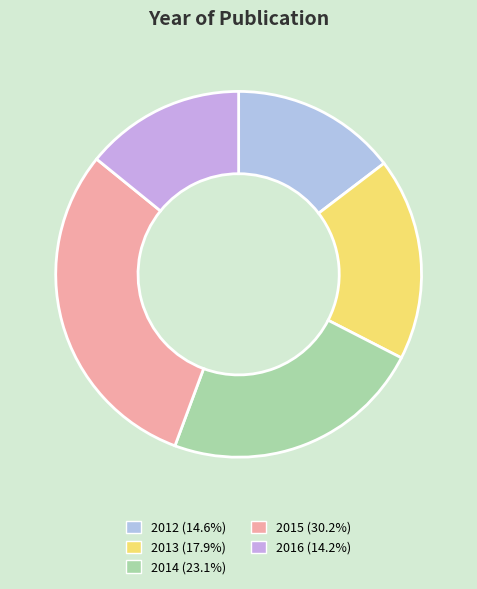

Is it true that 2013 is 18% of the pie?

True